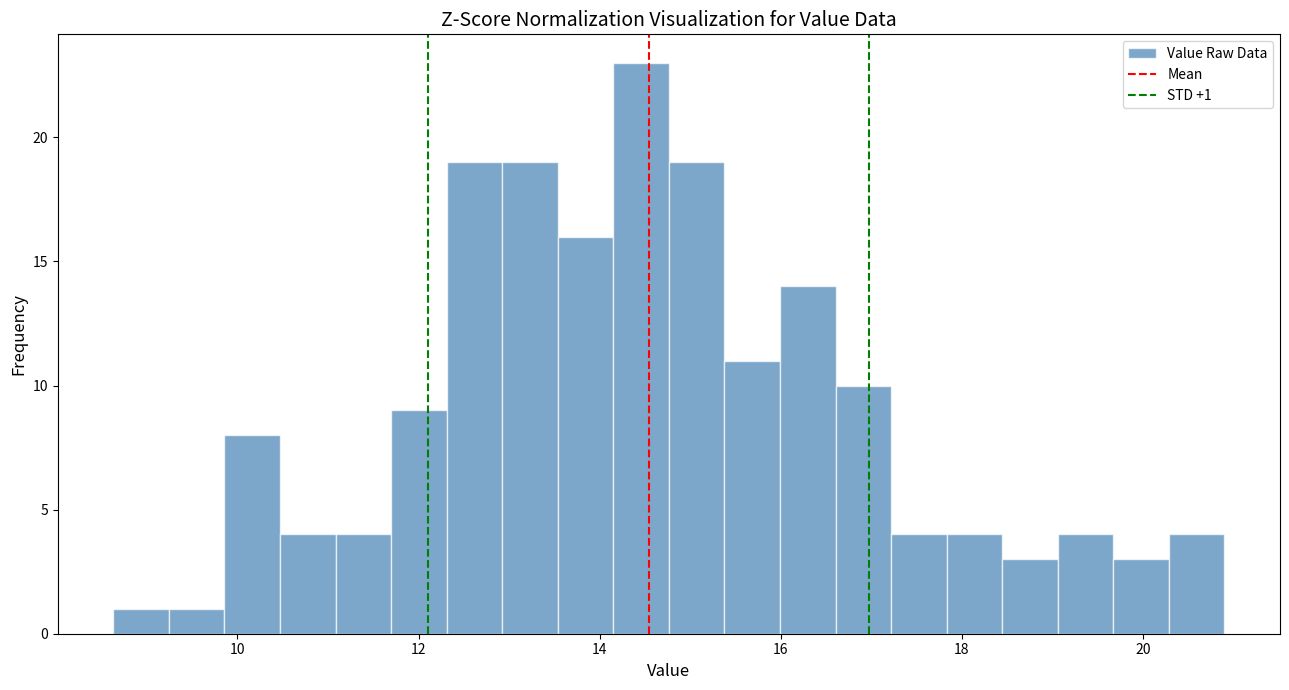

Read against the x-axis, roughly where is the centre of the tallest bar?

14.4